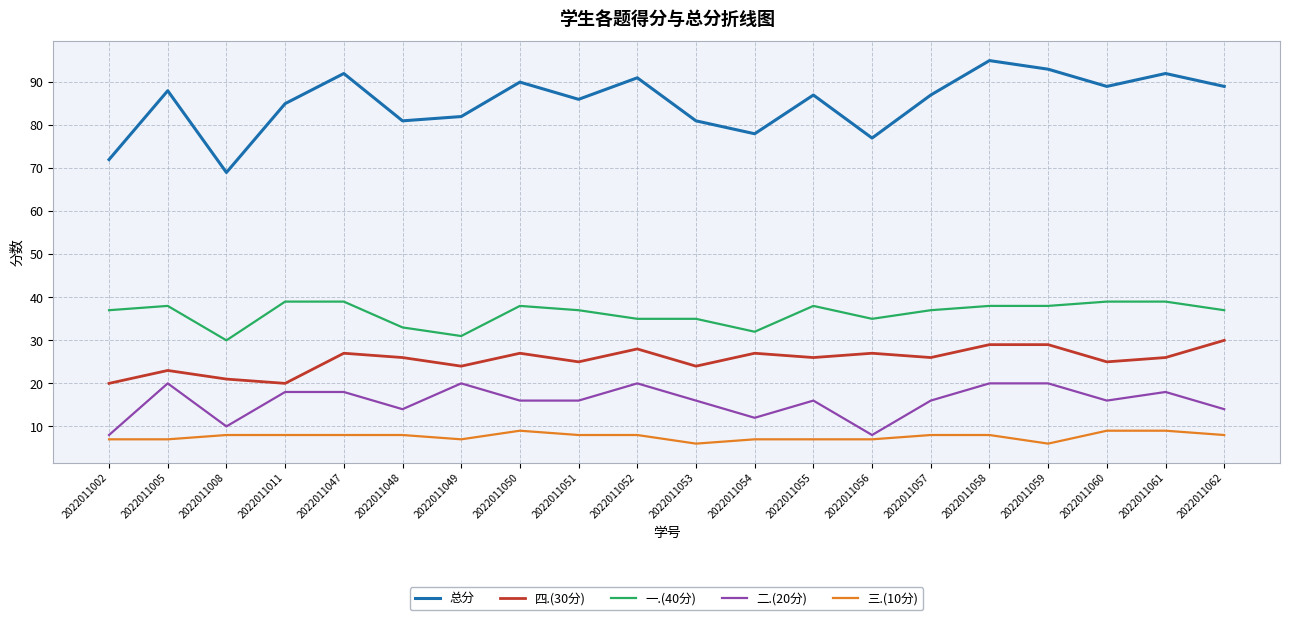

Which series has the largest range (max minus min)?

总分